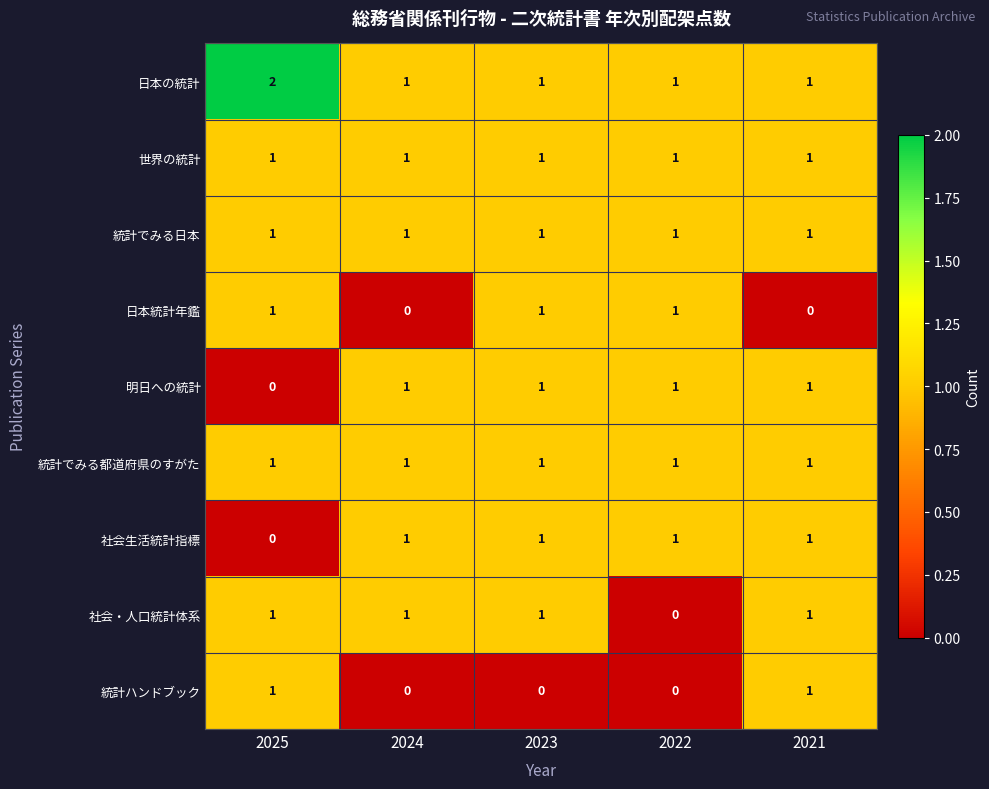

Which series has the largest total across all categories?

日本の統計